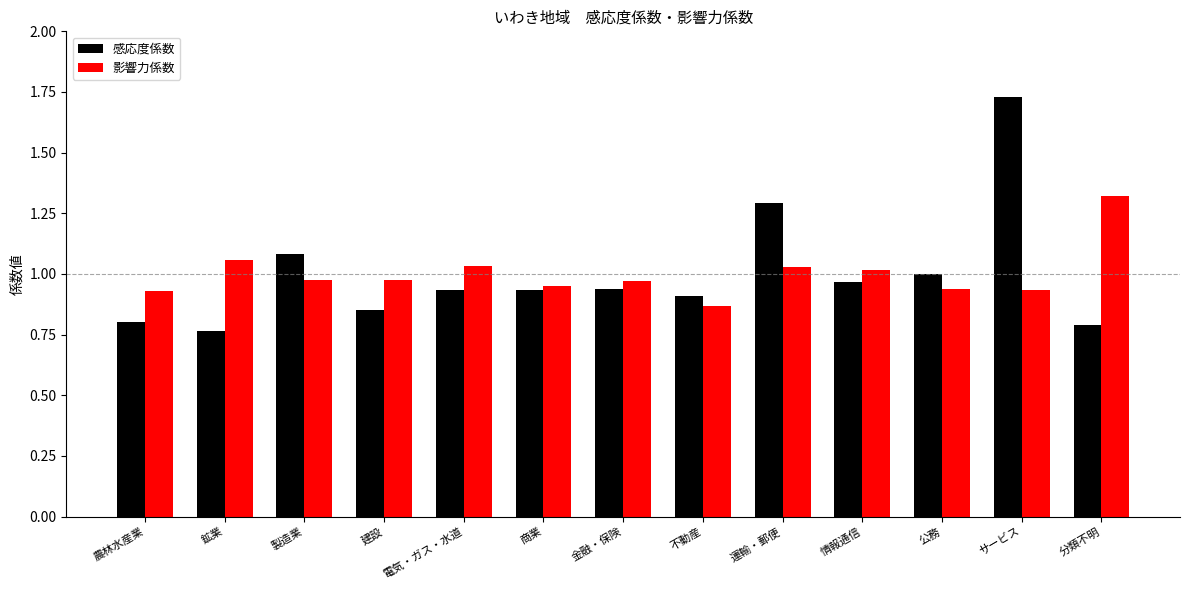

At which category is the sum across all series the highest?

サービス